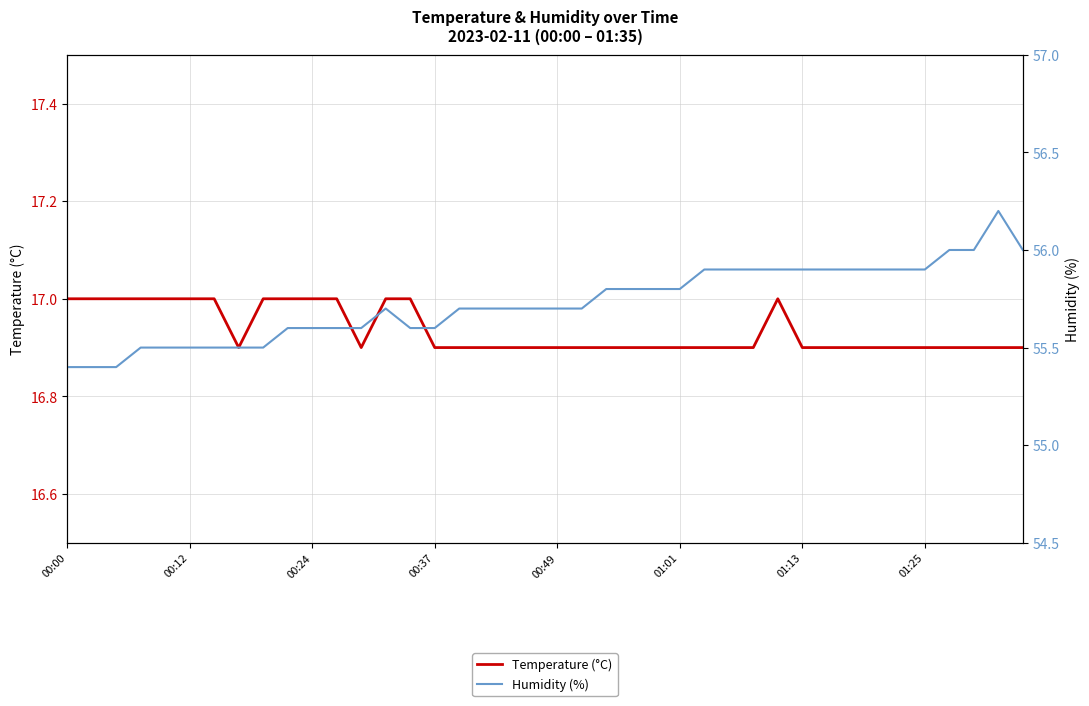

Rank the series by their average value, from highest to lowest.

Humidity (%), Temperature (°C)